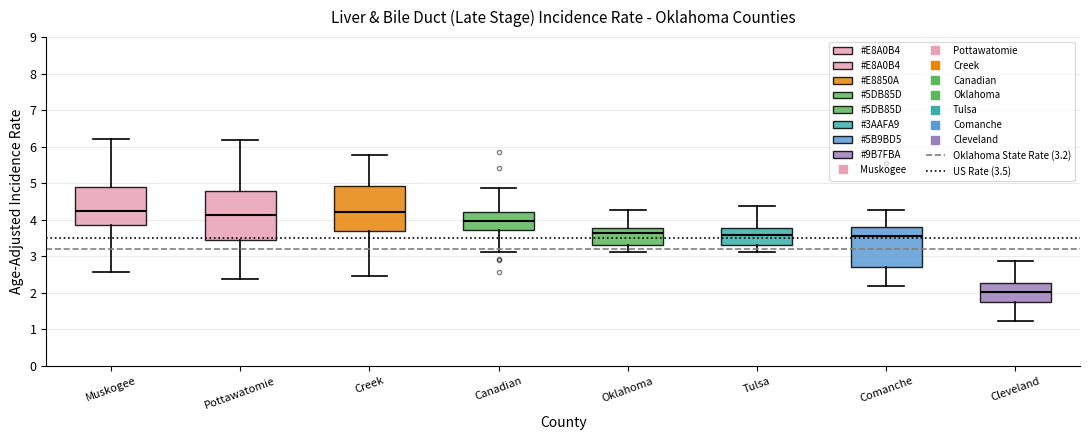

Where is the upper edge of the box for Canadian on the y-axis? The values are not printed on the chart, so give them approximately, as read against the axis.

4.2